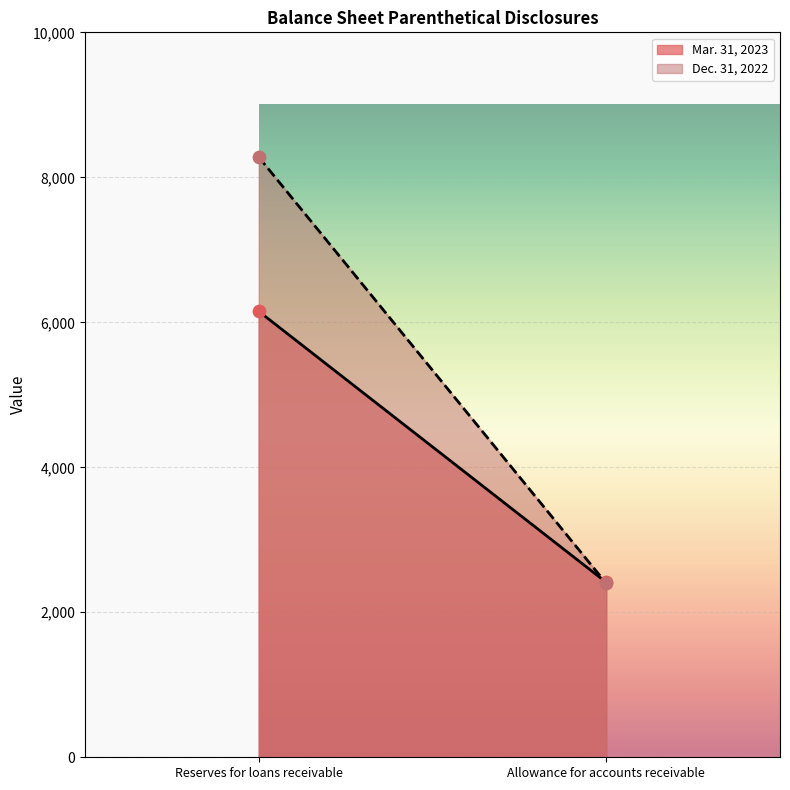

At which category is the sum across all series the highest?

Reserves for loans receivable